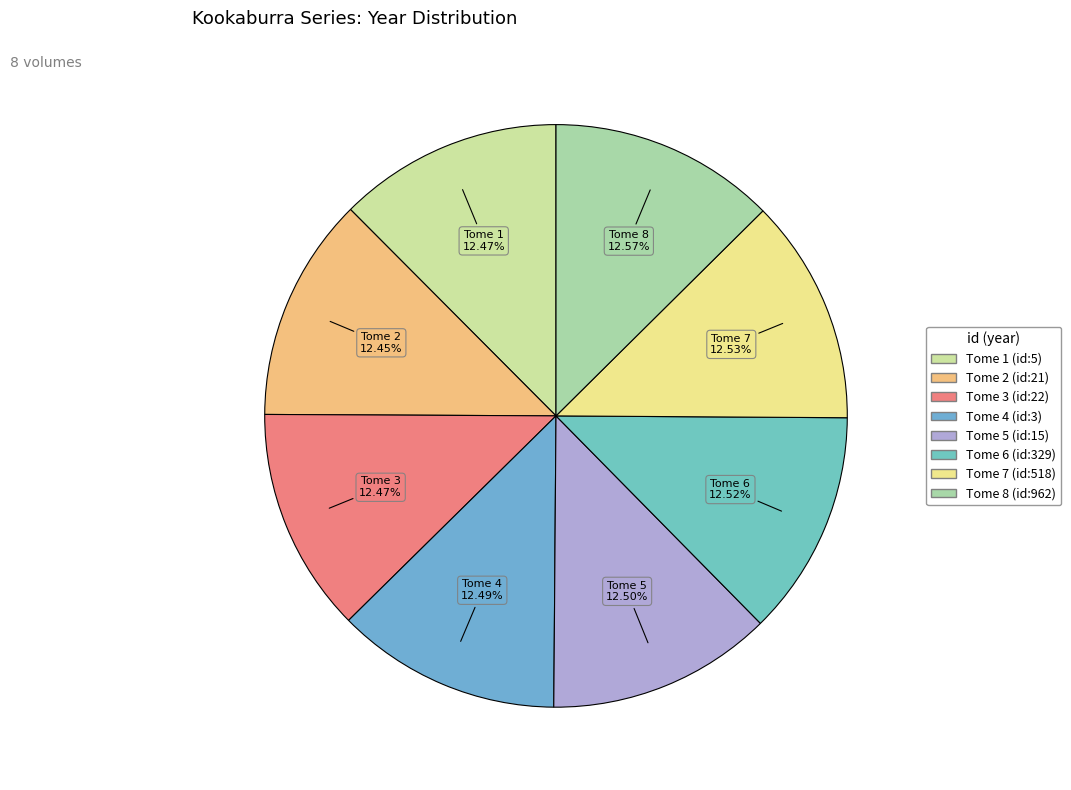

Is the sum of Tome 2 (id:21) and Tome 7 (id:518) greater than half?

No